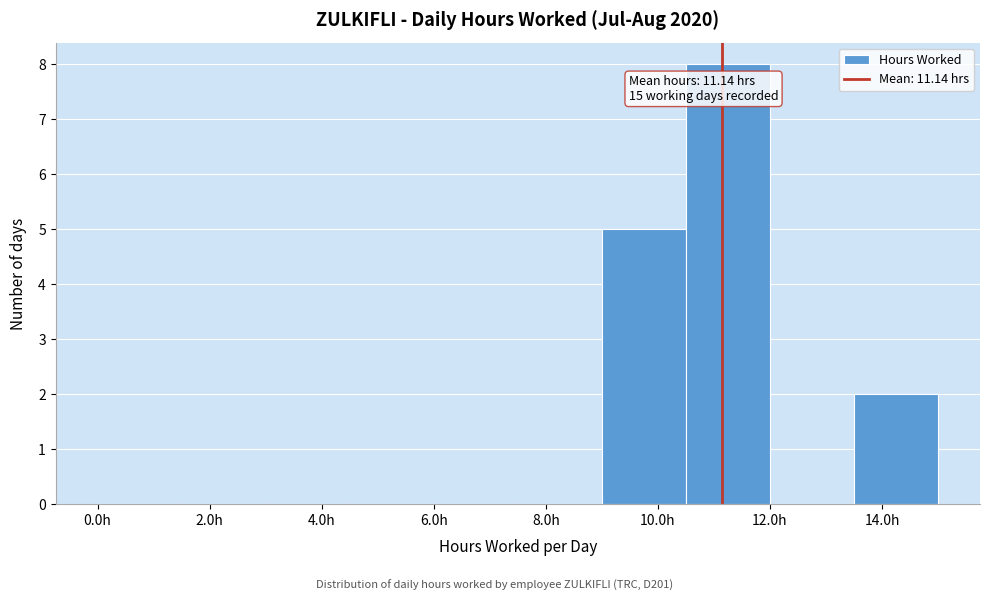

Over which range of the x-axis is the bar tallest?

10.5 to 12.0